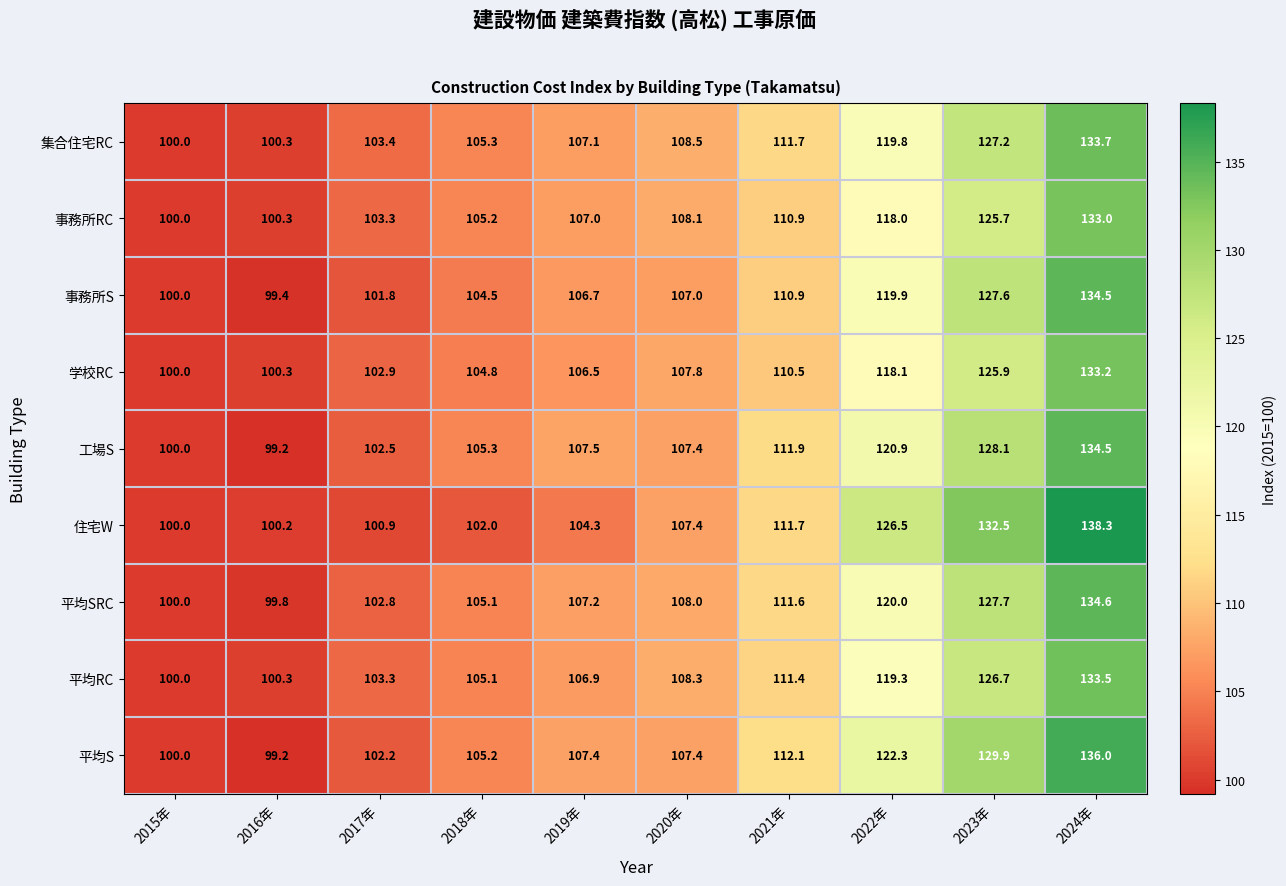

What is the minimum value shown in the chart?

99.2